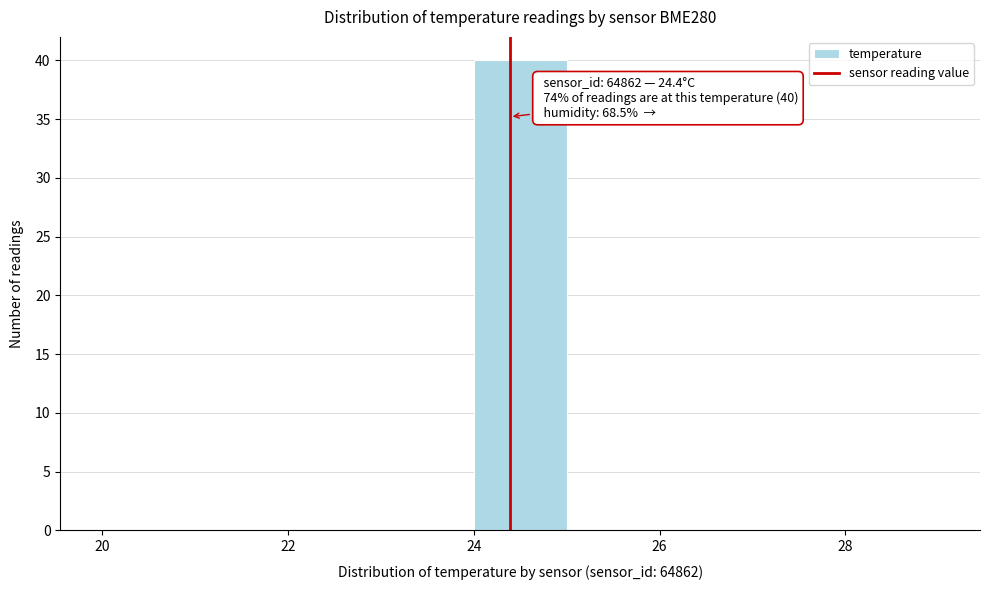

Over which range of the x-axis is the bar tallest?

24 to 25